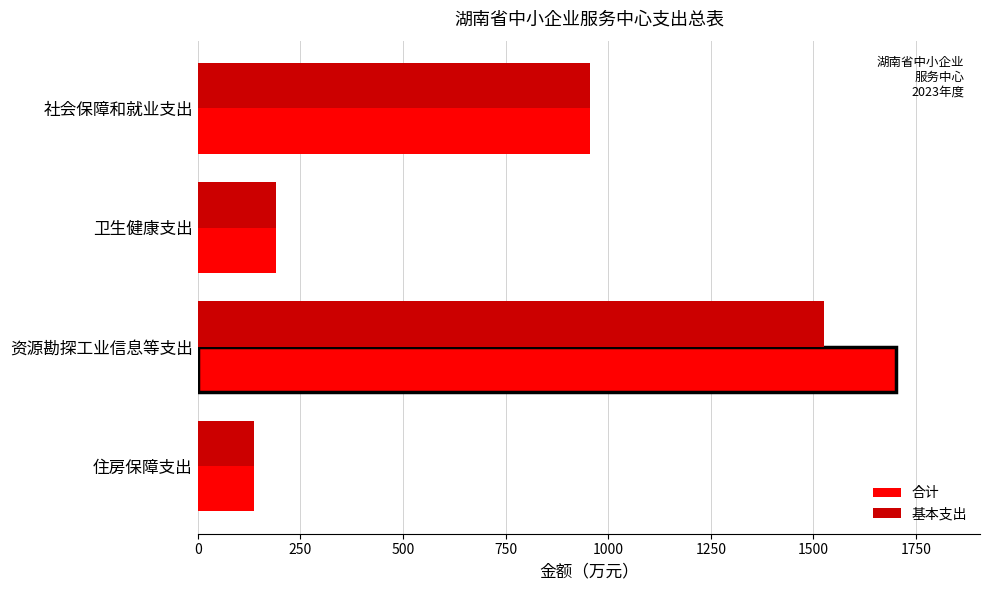

What are all the series names shown in the legend?

合计, 基本支出